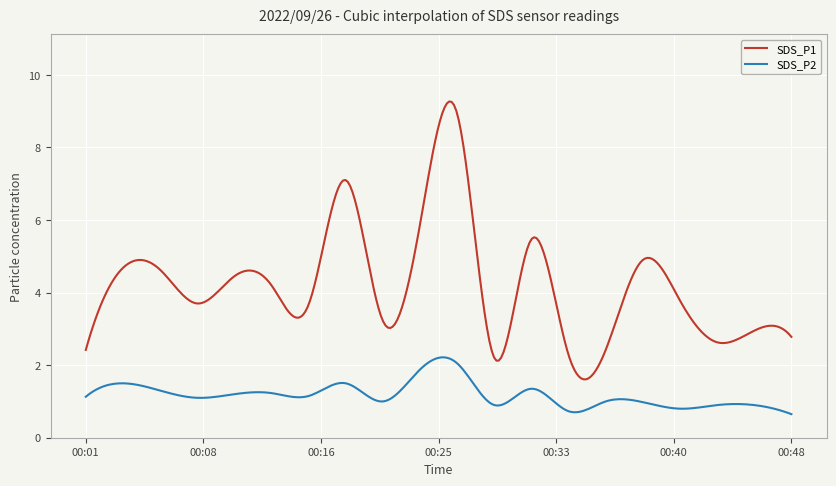

Rank the series by their maximum value, from lowest to highest.

SDS_P2, SDS_P1